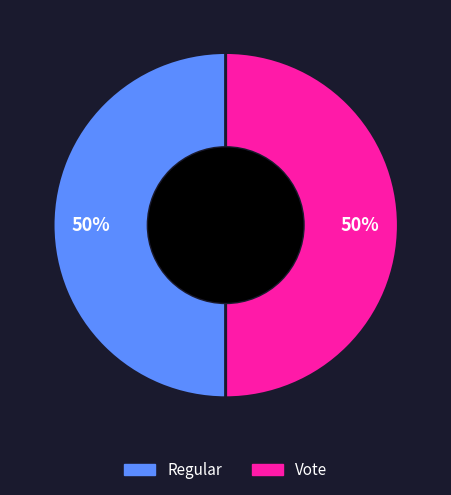

Combined, do Regular and Vote account for over 50%?

Yes